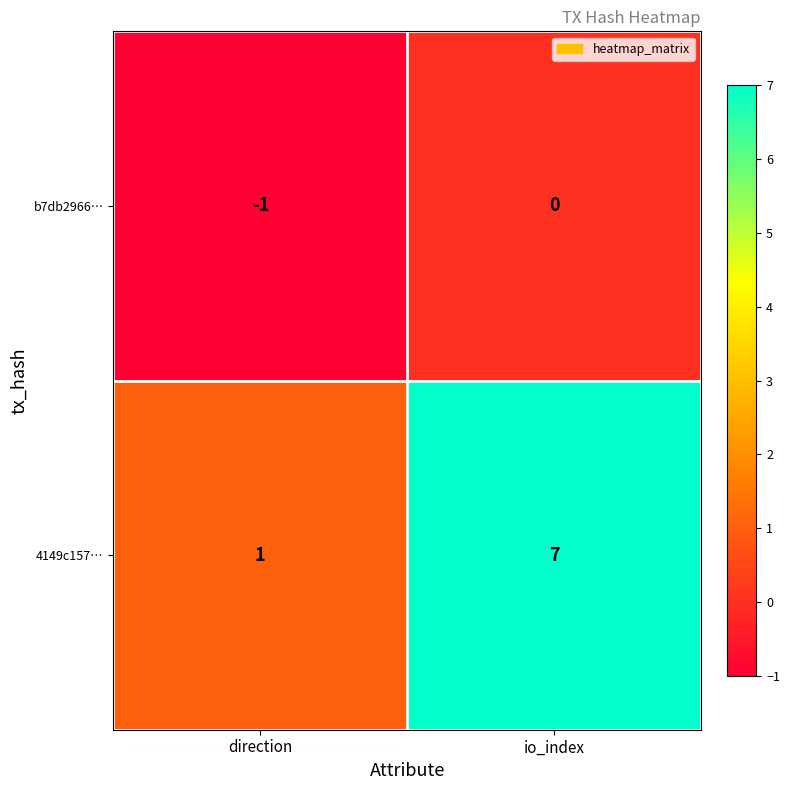

Which series has the widest spread of values?

4149c157…